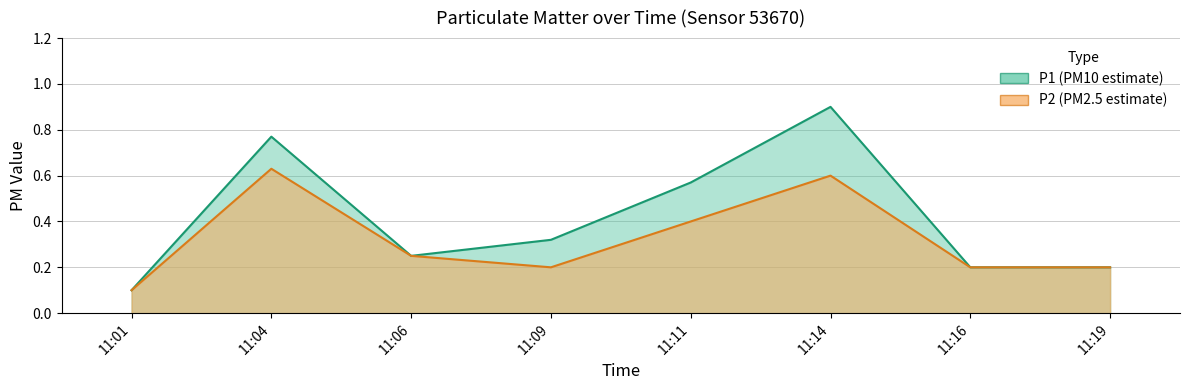

What is the sum of the P1 values at 11:01 and 11:14?

1.0